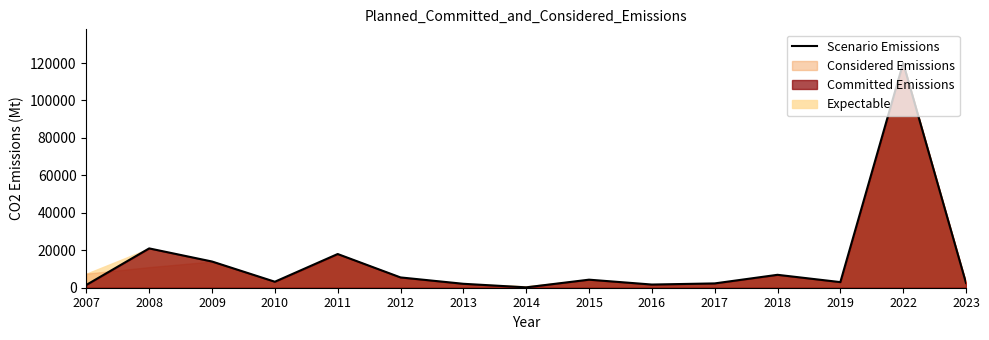

The chart shows a value of 1500 at 2007. True or false?

True